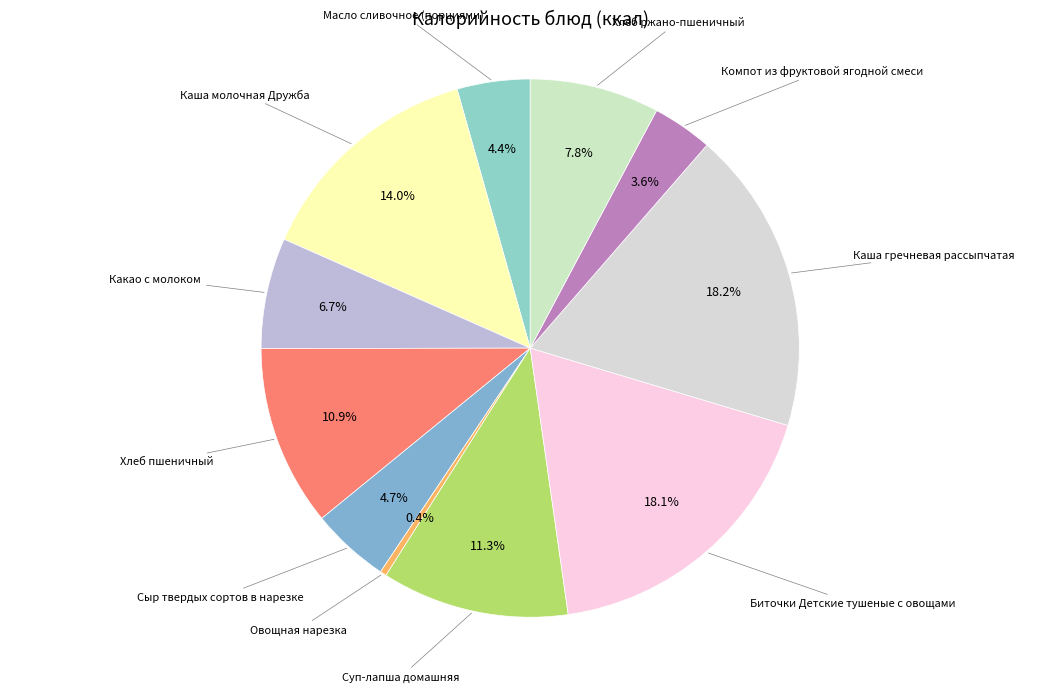

Count the number of slices in the pie.

11